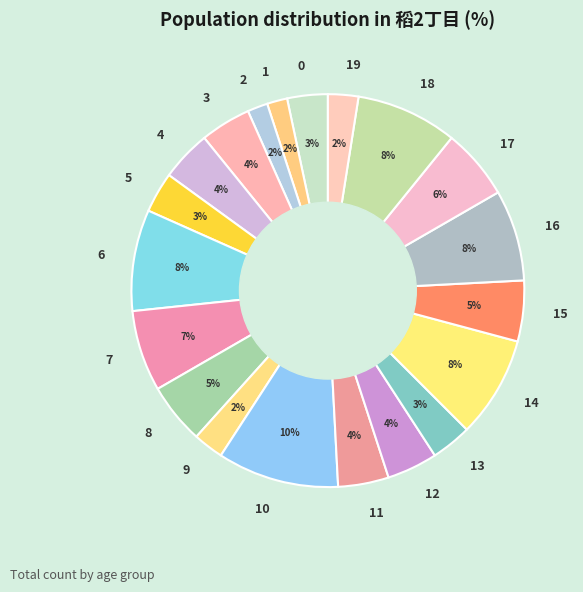

To the nearest percent, what is the average slice percentage?

5%